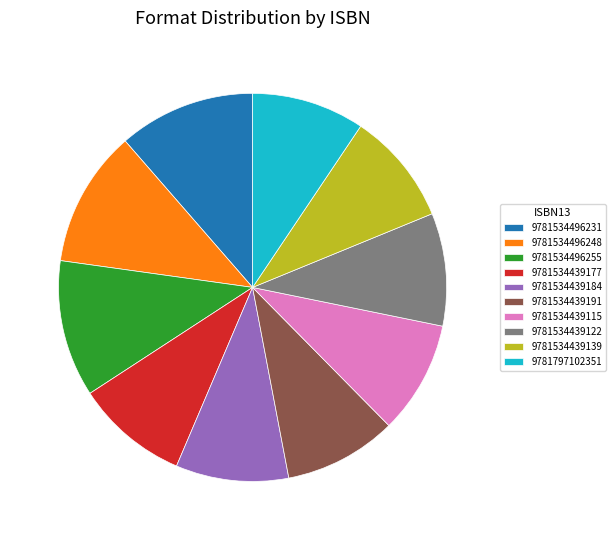

How many slices are in this pie chart?

10